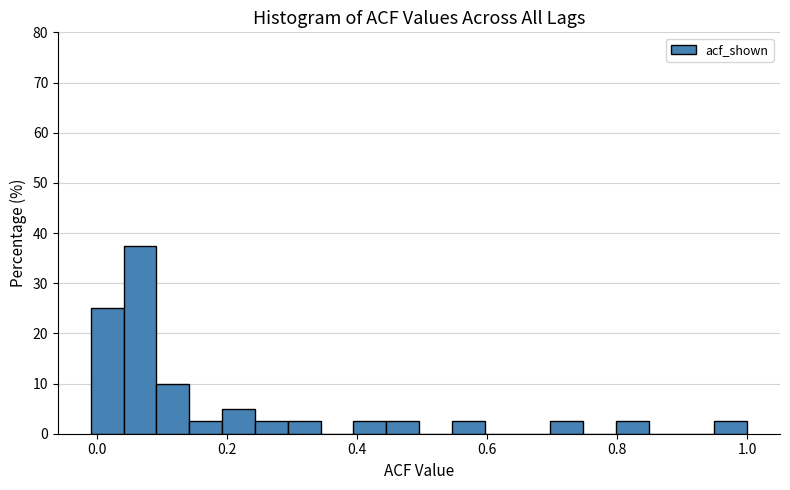

Read against the x-axis, roughly where is the centre of the tallest bar?

0.06